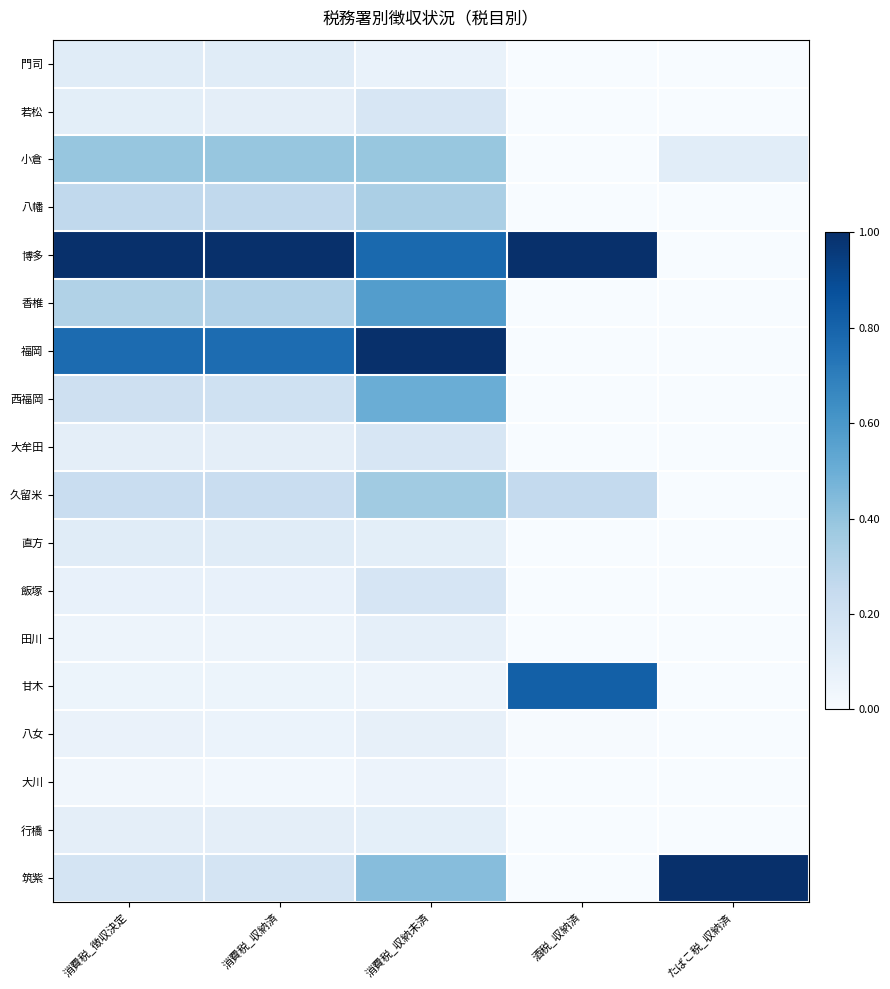

Between 酒税_収納済 and 消費税_収納済, which is larger?

消費税_収納済